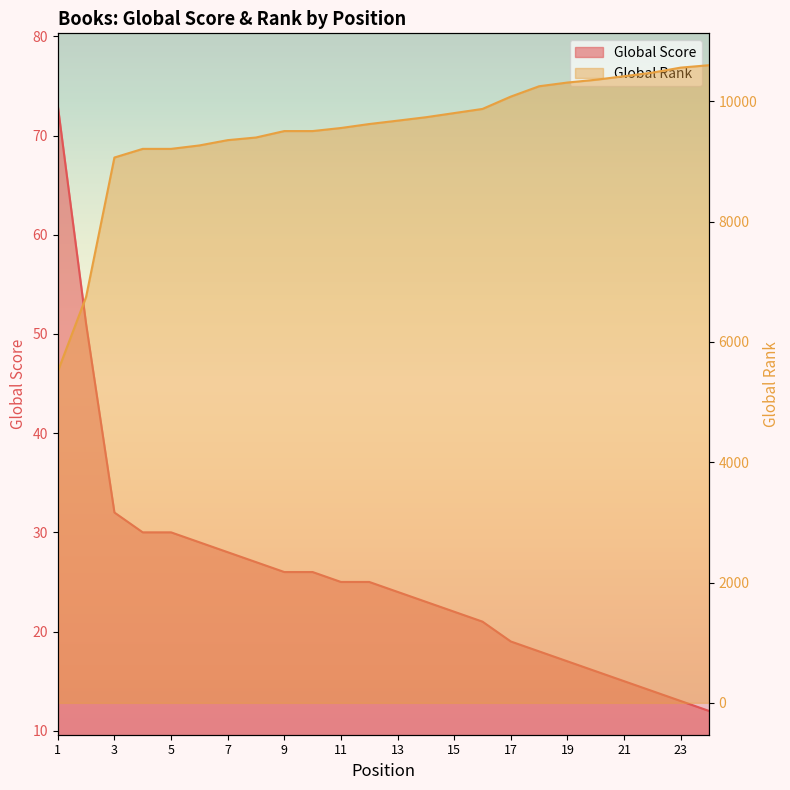

What is the lowest value of the Global Score series?

12